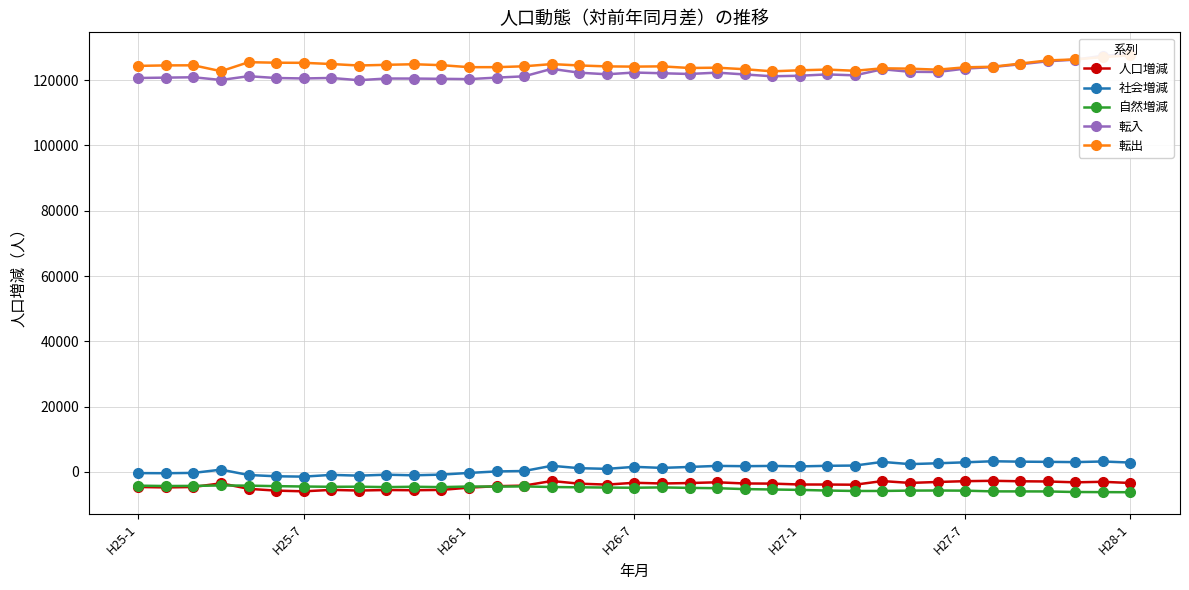

True or false: 自然増減 has more than 0 points higher than both neighbors.

True